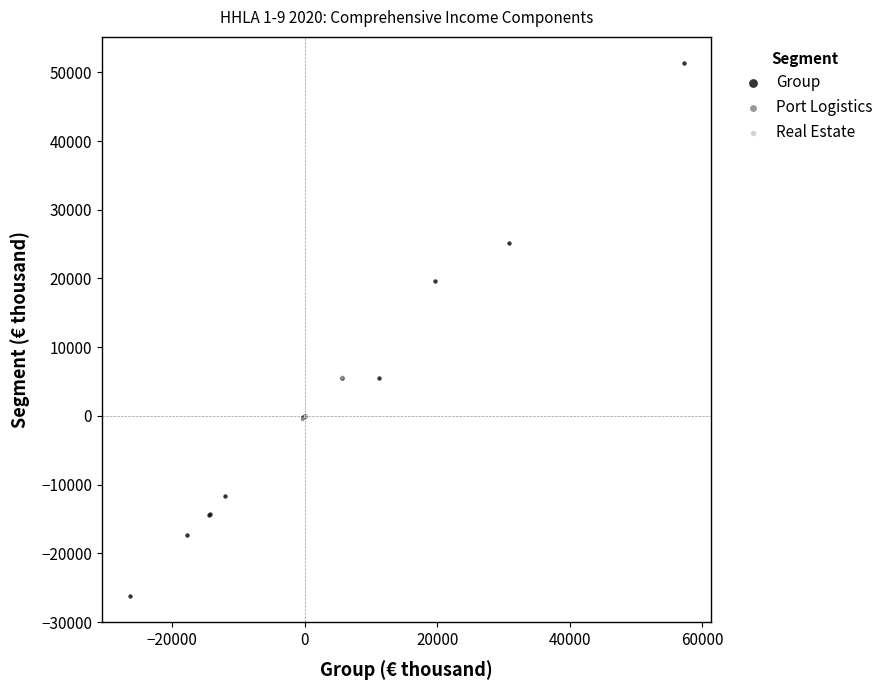

Which series has the widest spread of Y values?

Group